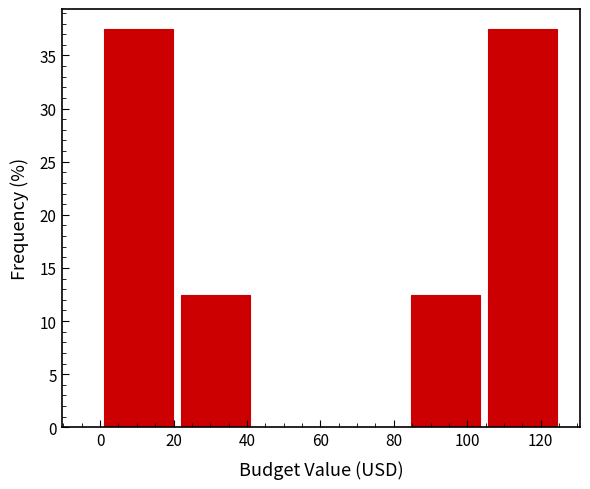

How tall is the bar that spans 84 to 104 on the x-axis? Neither the bar edges nor the heights are printed on the chart, so give them approximately, as read against the axes.

12.5